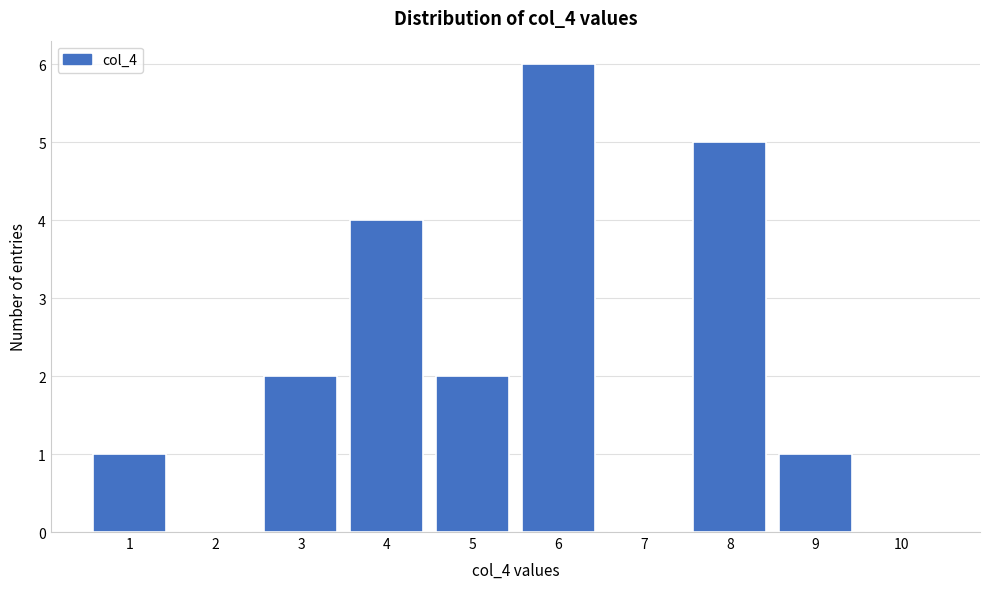

Reading left to right, transcribe all the data shown in this chart.

1=1	2=0	3=2	4=4	5=2	6=6	7=0	8=5	9=1	10=0